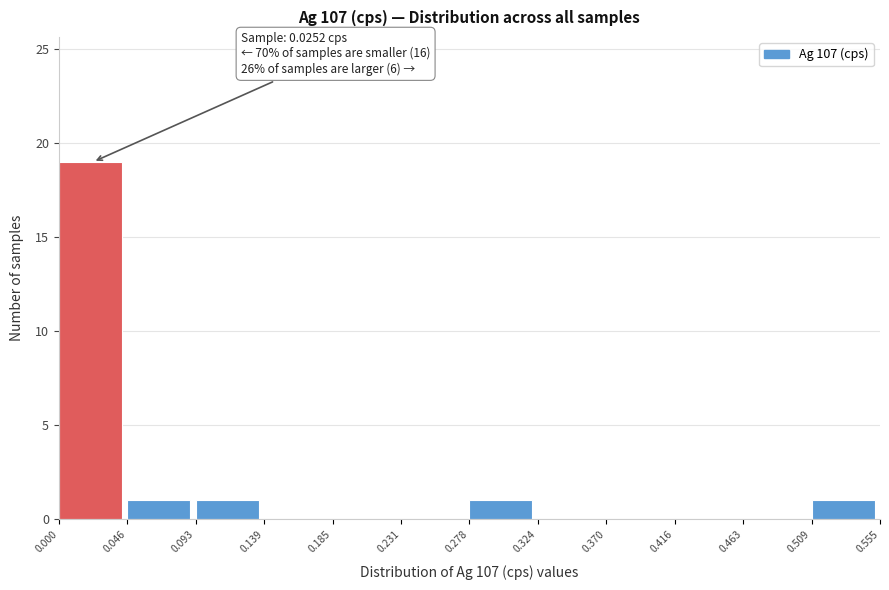

Which range on the x-axis has the tallest bar?

0.000 to 0.046